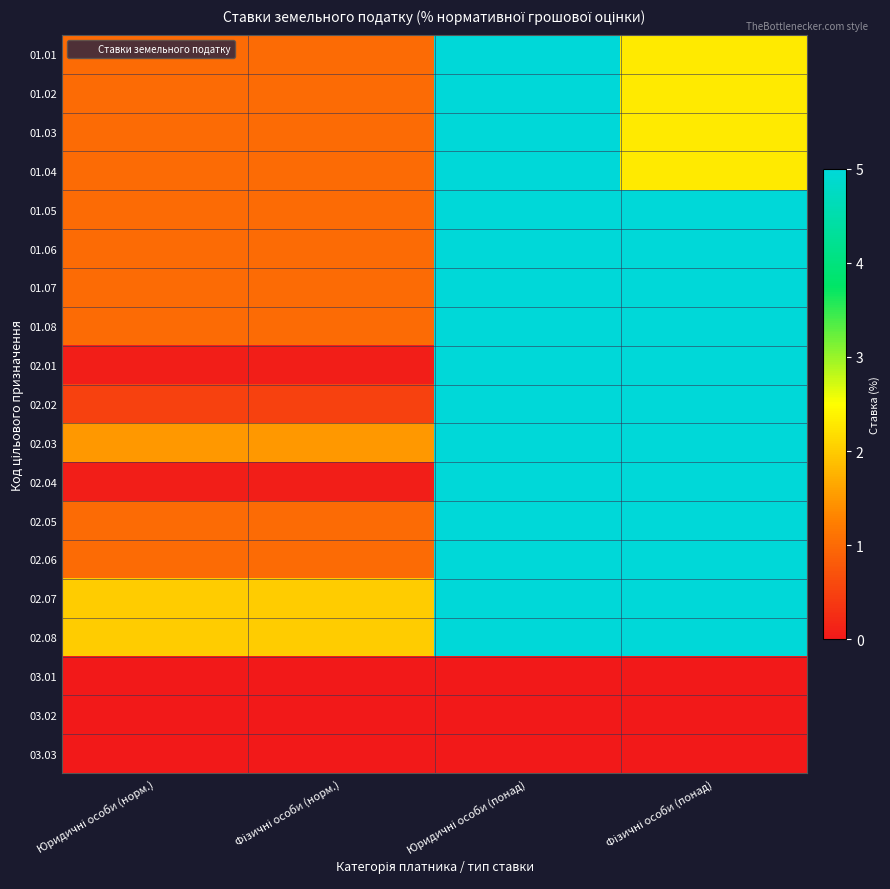

Which has a higher value, Юридичні особи (норм.) or Фізичні особи (норм.)?

Юридичні особи (норм.)